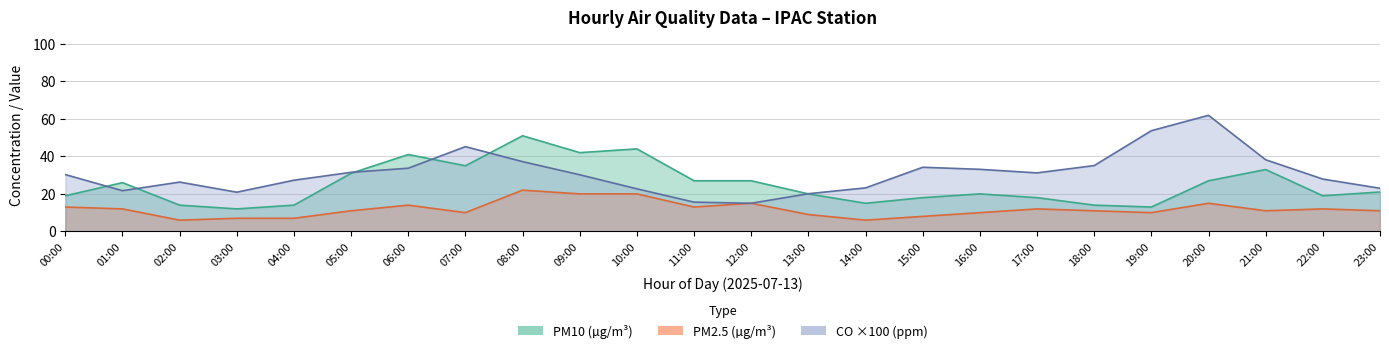

At which category is the sum across all series the highest?

08:00